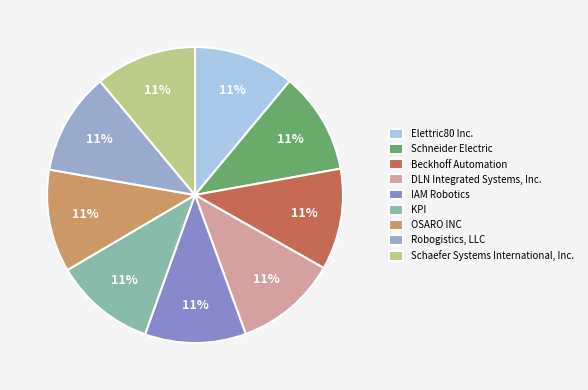

What percentage do KPI and Beckhoff Automation together represent?

22.1%